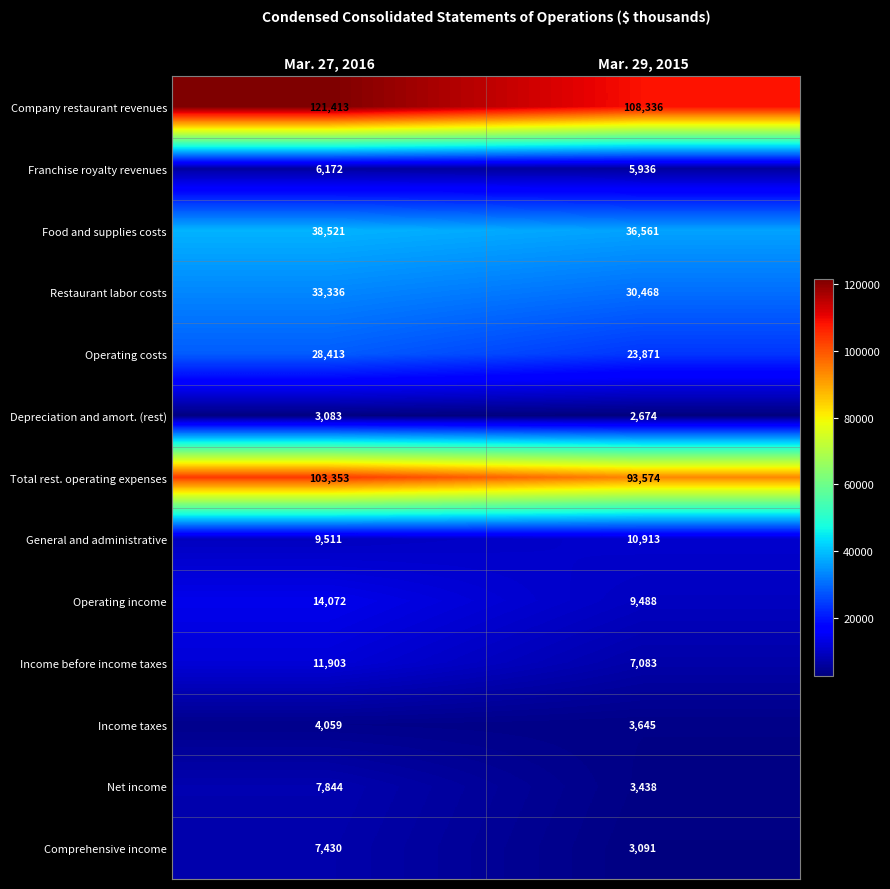

At which category is the sum across all series the highest?

Mar. 27, 2016